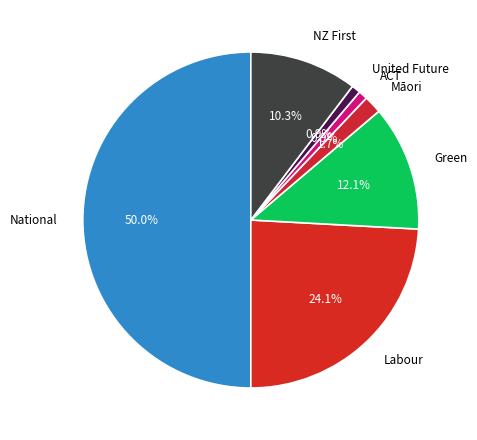

Which slice is the largest?

National